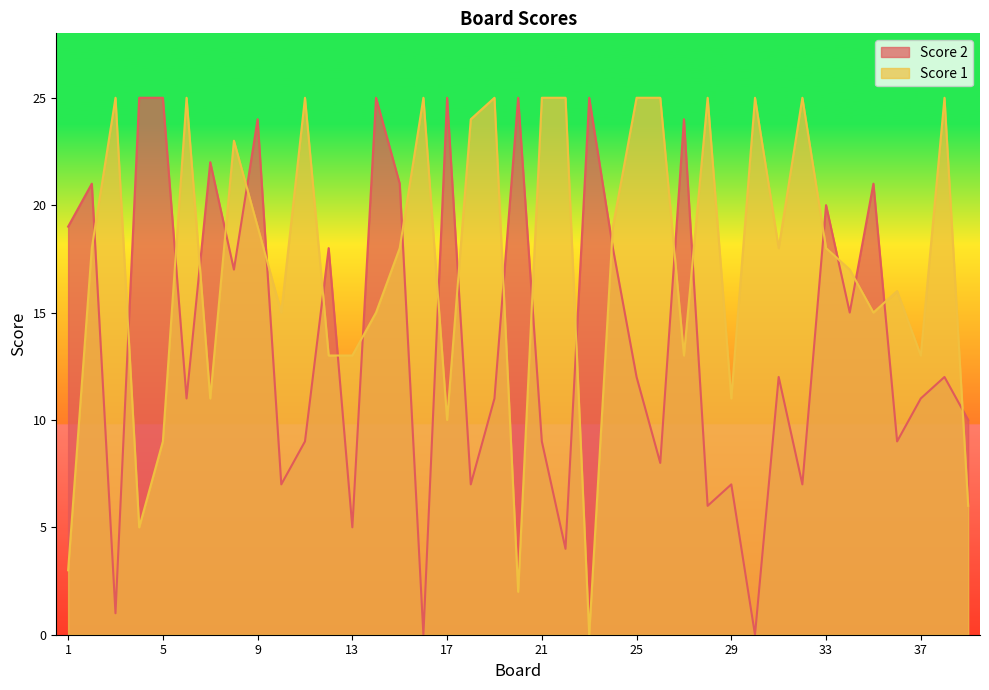

True or false: Score 1 has more than 1 points higher than both neighbors.

True